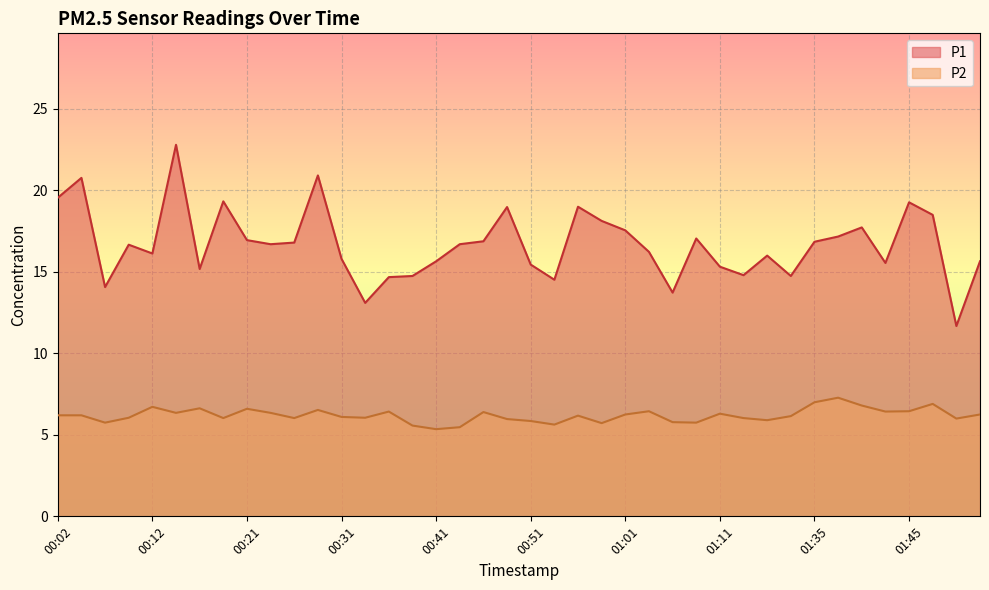

What is the sum of all P2 values?

247.9